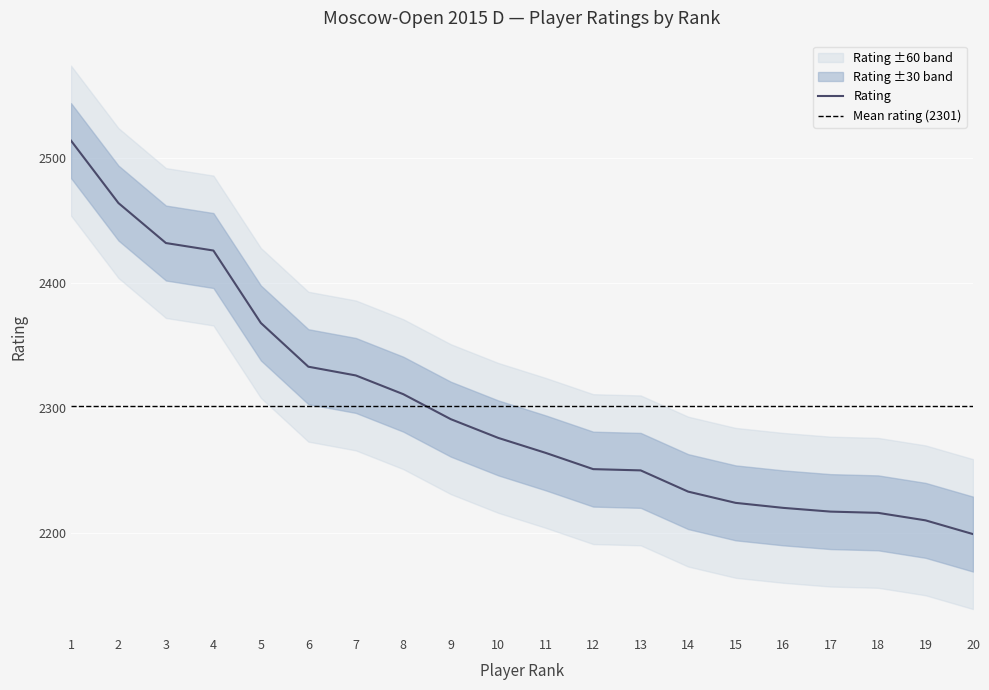

What is the difference between the maximum and minimum values?

315